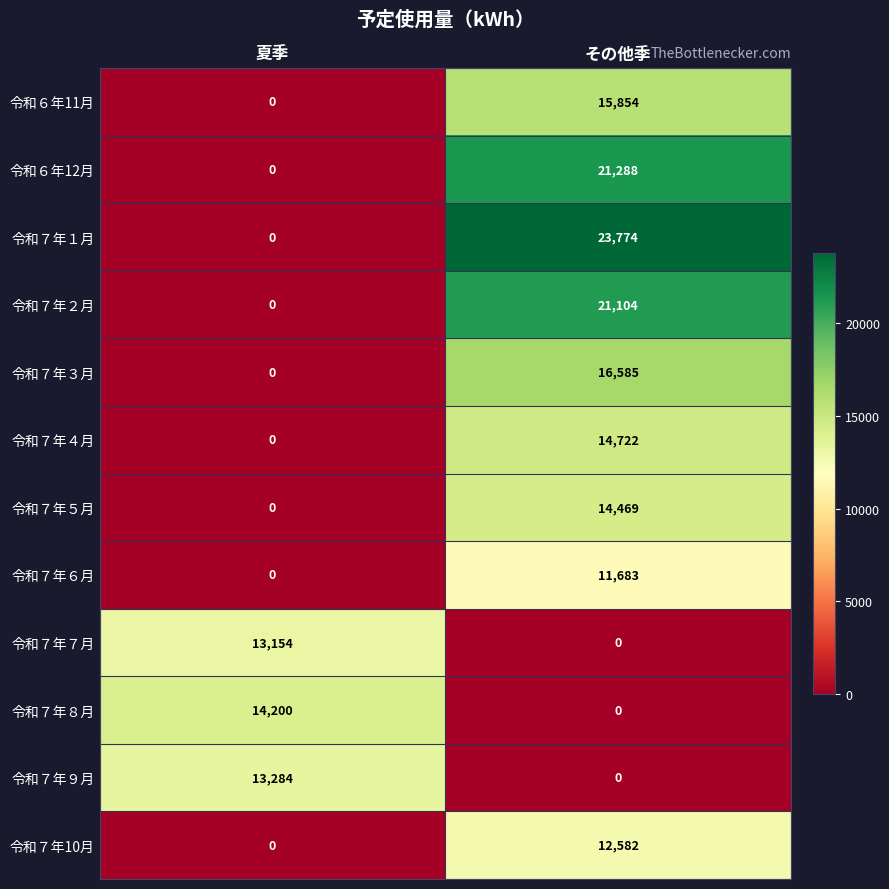

What is the sum of all 令和７年３月 values?

16585